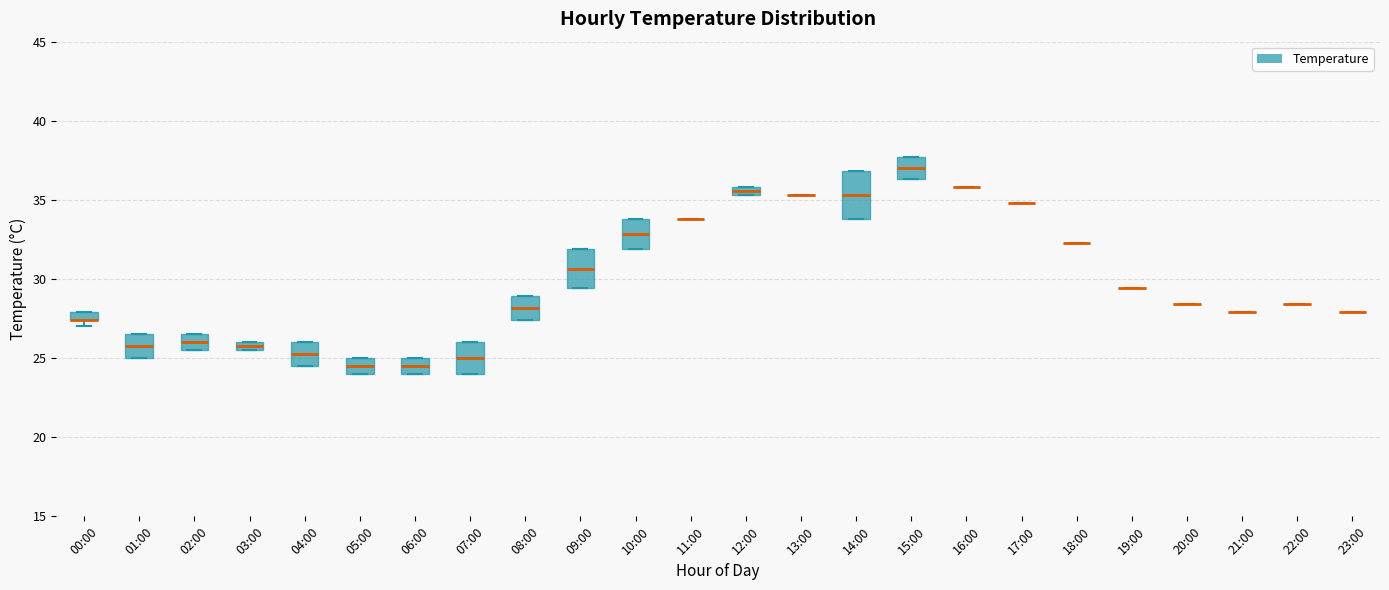

Where is the upper edge of the box for 01:00 on the y-axis? The values are not printed on the chart, so give them approximately, as read against the axis.

26.5